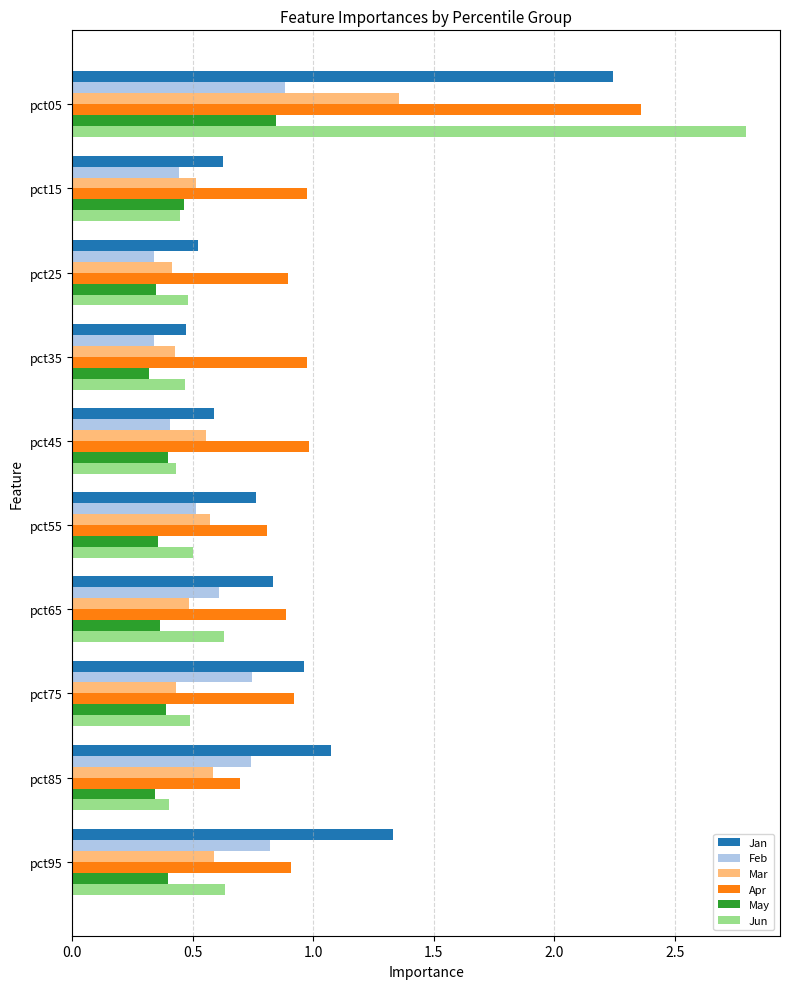

Between pct05 and pct55, which series saw the biggest shift?

Jun